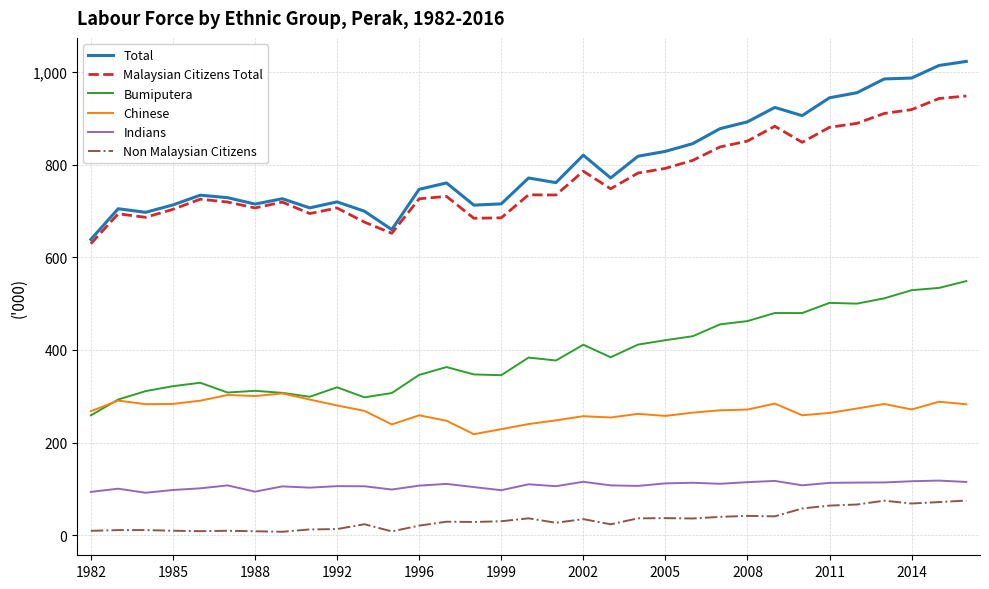

What is the difference between the second highest and minimum values in the Bumiputera series?

275.2